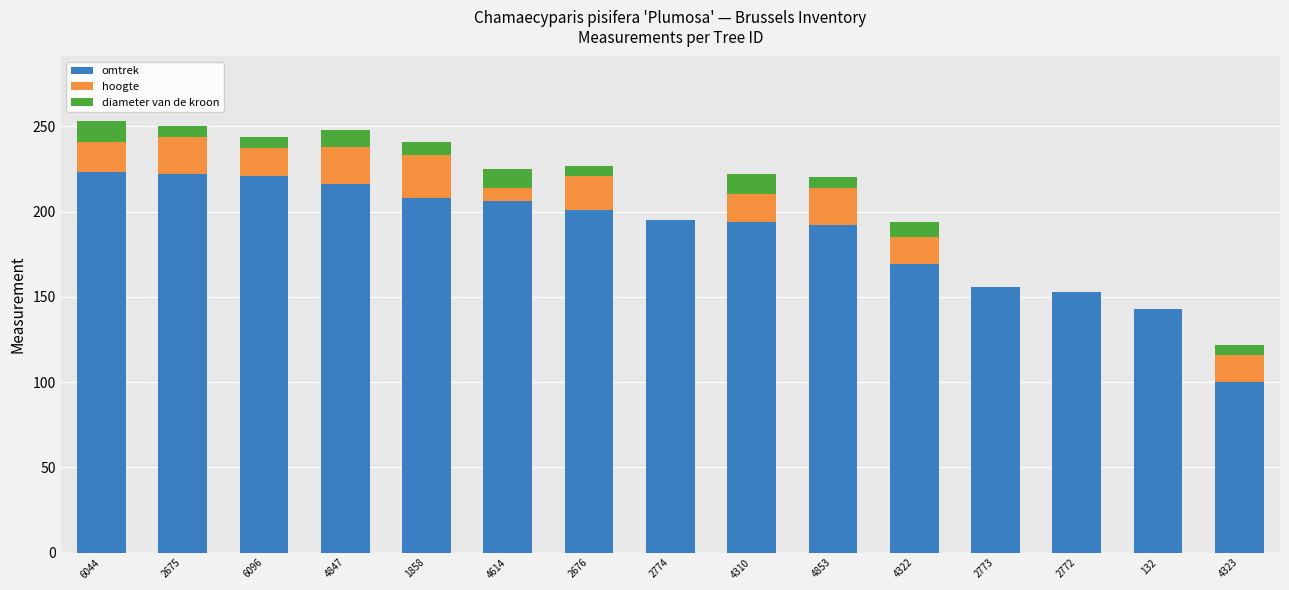

True or false: omtrek has a value of 102 at 2774.

False